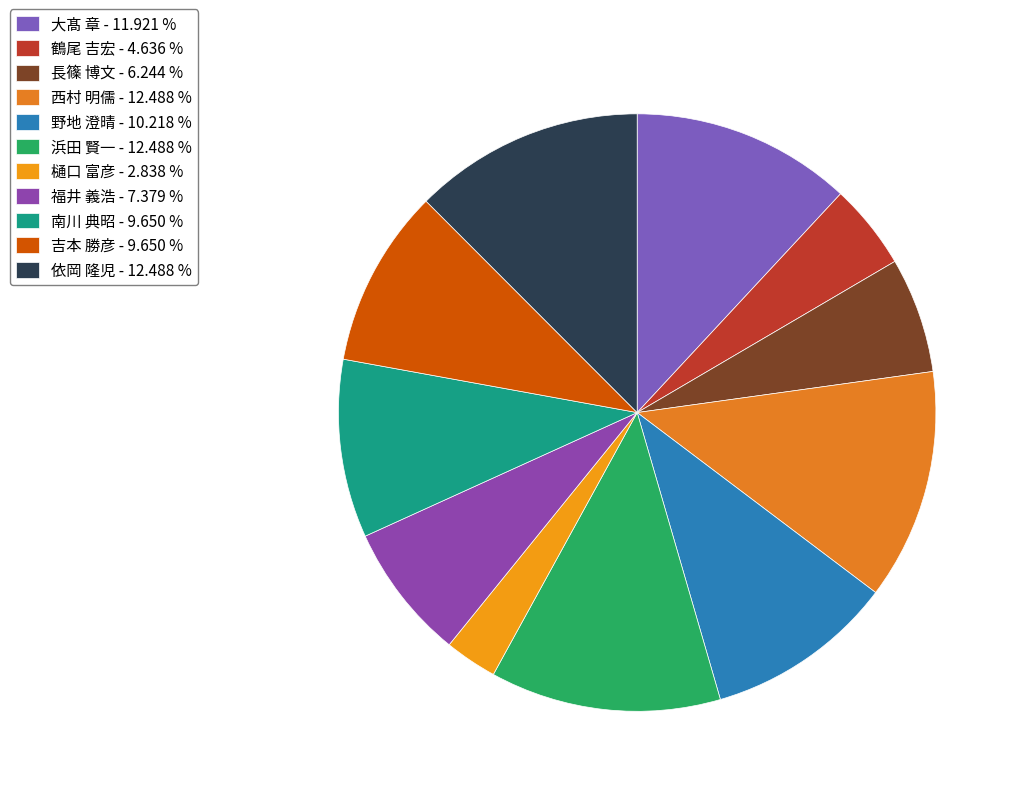

Approximately how many times larger is the value at 野地 澄晴 compared to 依岡 隆児?

0.8